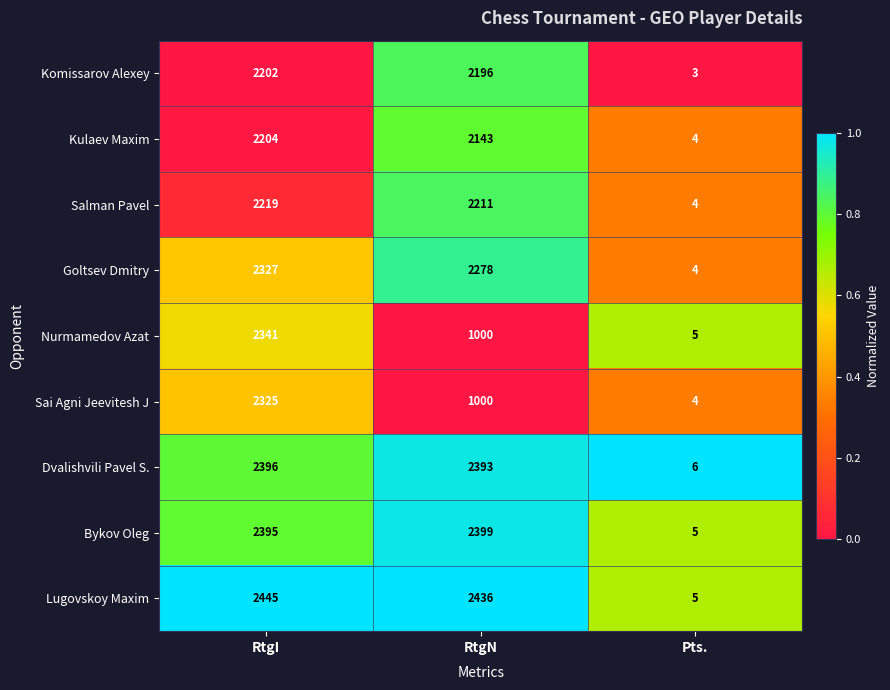

Is it true that Bykov Oleg equals 1 at Pts.?

False